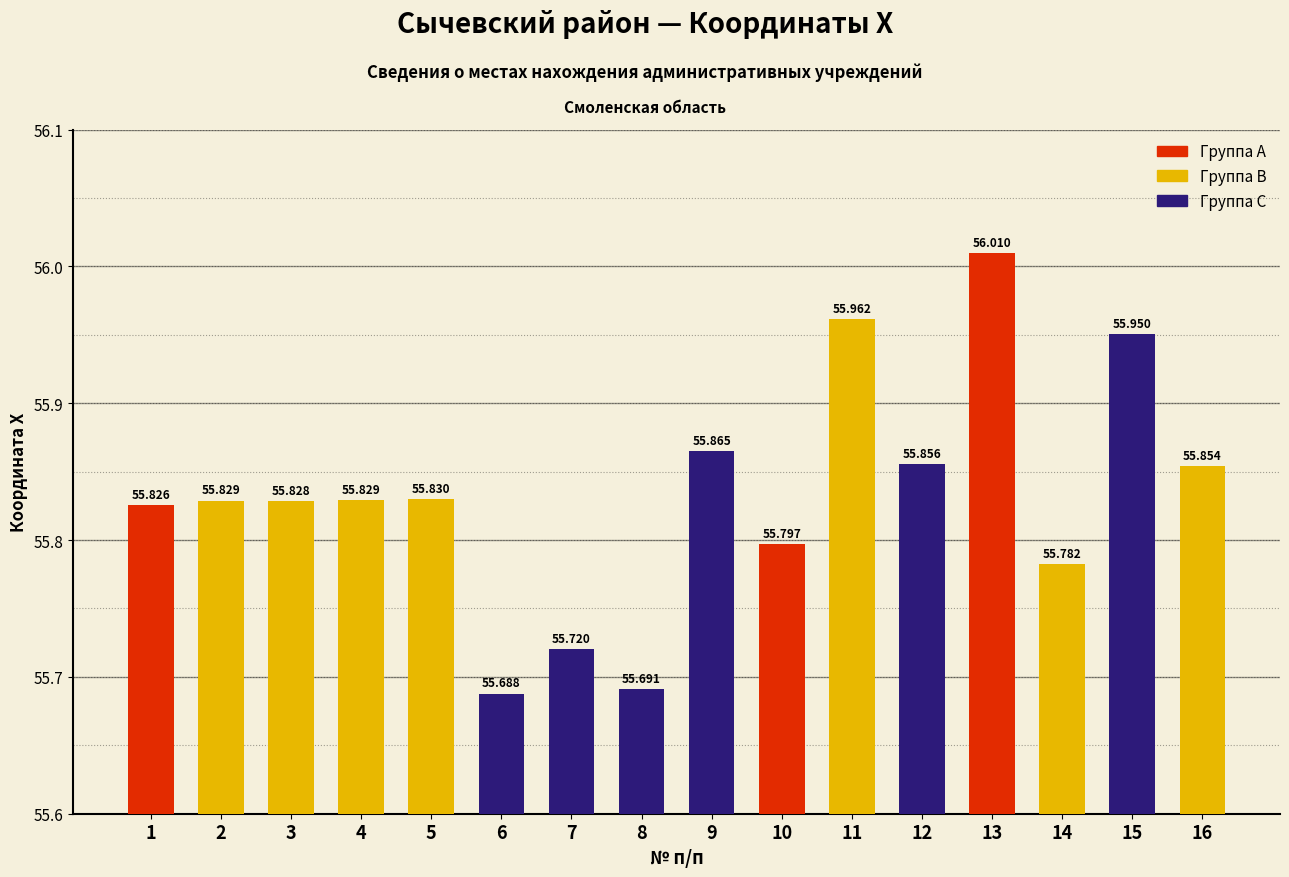

Reading left to right, extract all data points from this chart.

1=55.8	2=55.8	3=55.8	4=55.8	5=55.8	6=55.7	7=55.7	8=55.7	9=55.9	10=55.8	11=56.0	12=55.9	13=56.0	14=55.8	15=56.0	16=55.9